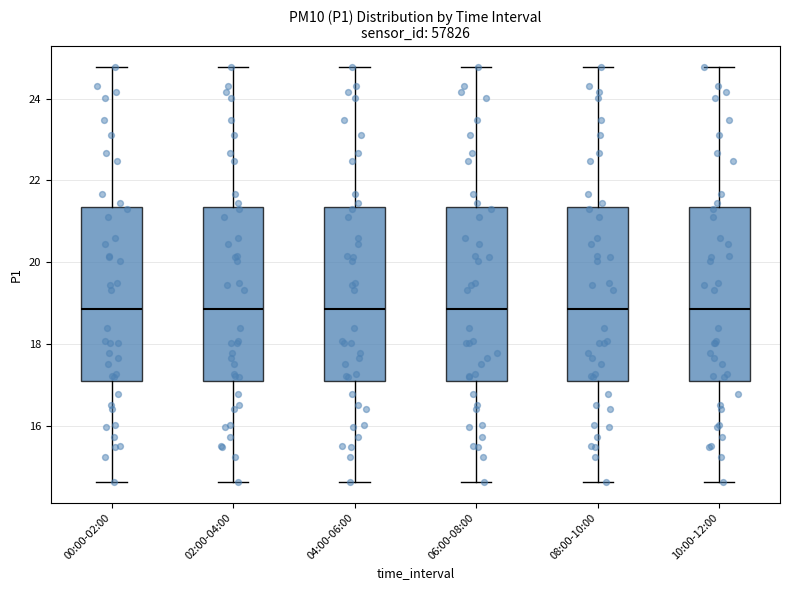

Reading left to right, transcribe this box plot: for each box, give where its median line is, the range the box spans, and where its two whiskers end, as read against the y-axis. The values are not printed on the chart, so give them approximately, as read against the axis.

00:00-02:00: median 18.8, box 17.0 to 21.4, whiskers 14.6 to 24.8
02:00-04:00: median 18.8, box 17.0 to 21.4, whiskers 14.6 to 24.8
04:00-06:00: median 18.8, box 17.0 to 21.4, whiskers 14.6 to 24.8
06:00-08:00: median 18.8, box 17.0 to 21.4, whiskers 14.6 to 24.8
08:00-10:00: median 18.8, box 17.0 to 21.4, whiskers 14.6 to 24.8
10:00-12:00: median 18.8, box 17.0 to 21.4, whiskers 14.6 to 24.8